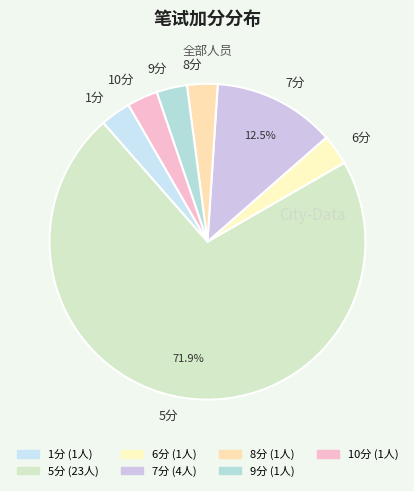

Do 1分 and 5分 together represent more than half of the pie?

Yes